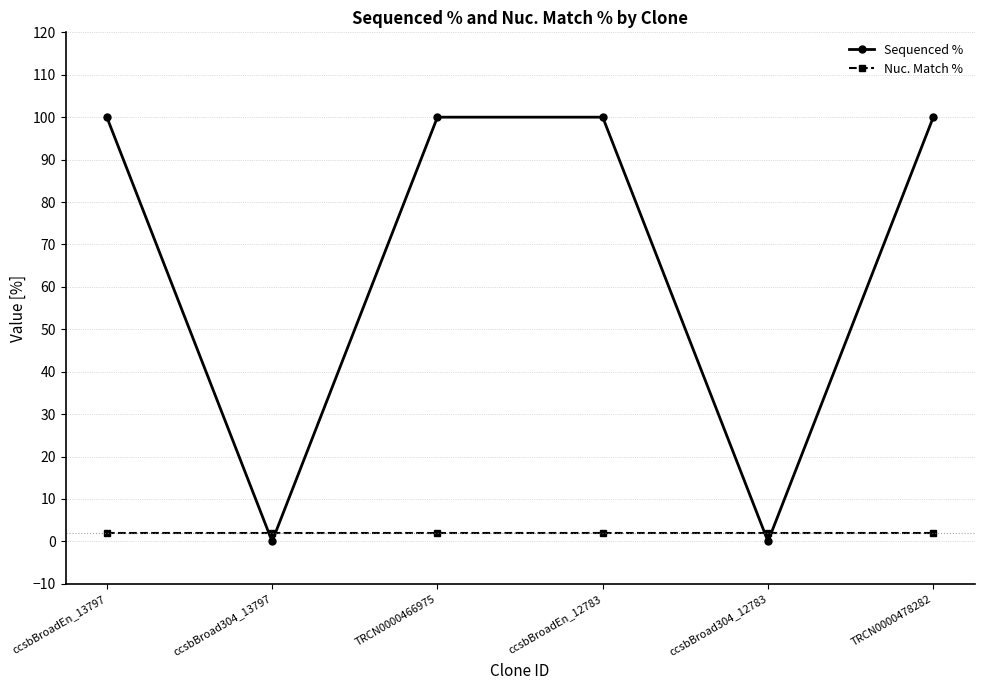

True or false: Sequenced % has a value of 33 at ccsbBroad304_12783.

False